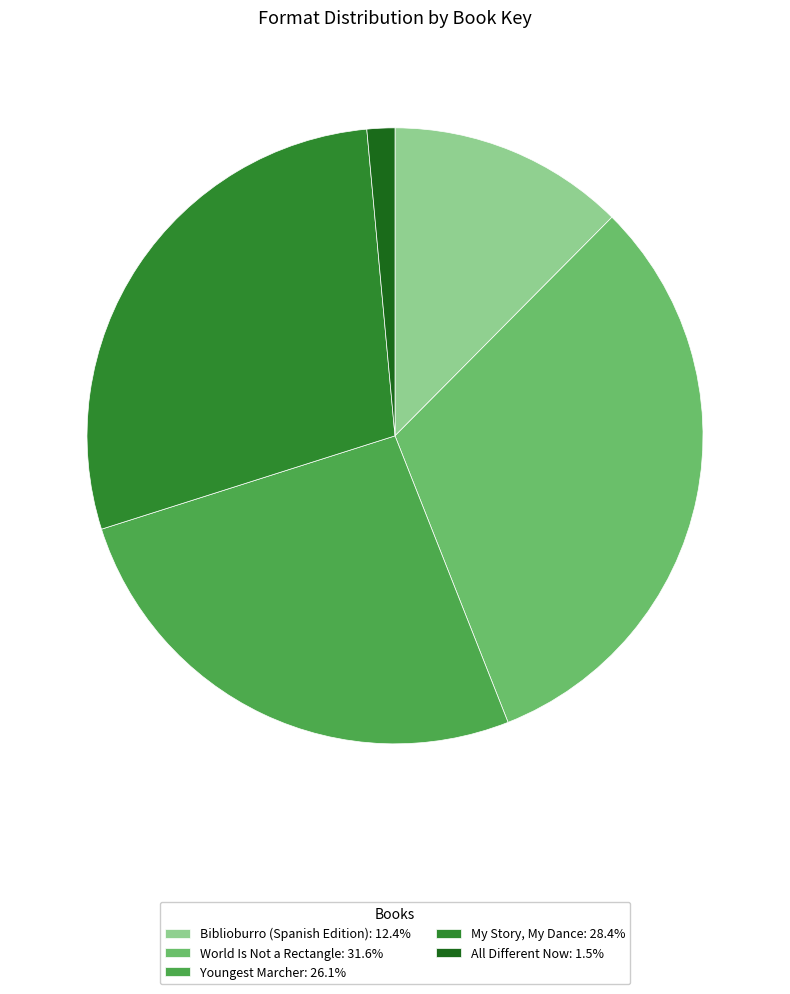

Combined, do Youngest Marcher: 26.1% and World Is Not a Rectangle: 31.6% account for over 50%?

Yes